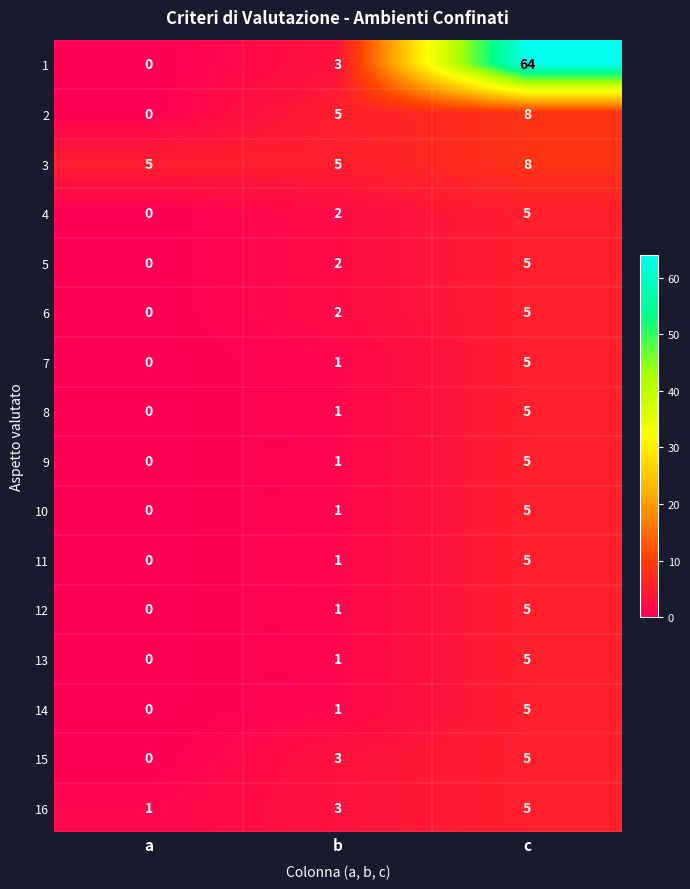

How many data points does each series have?

3